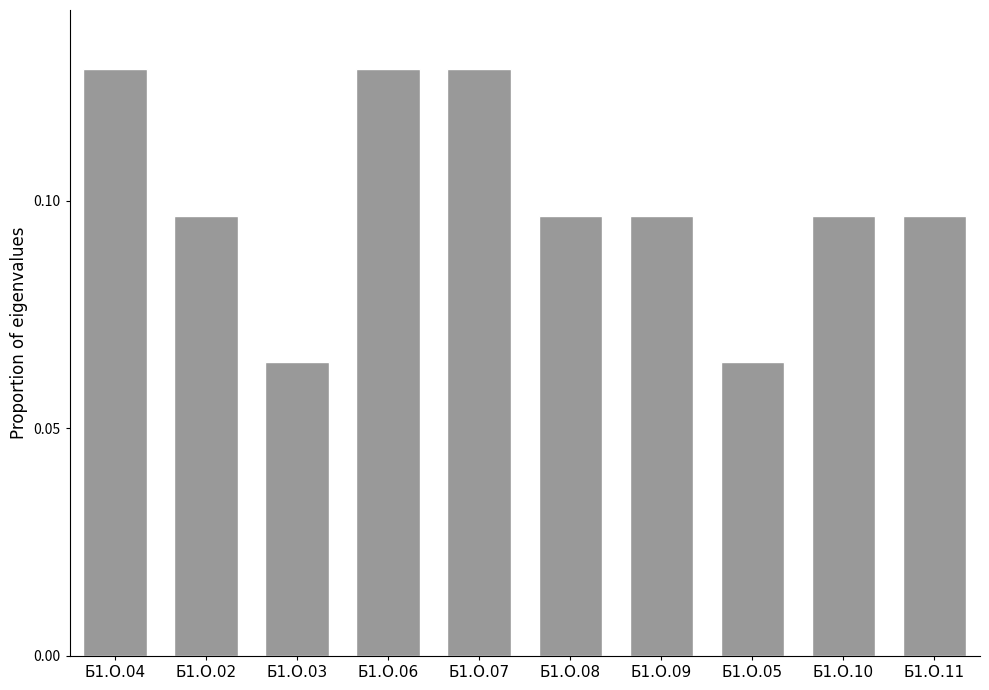

What is the label of the 5th bar from the right?

Б1.О.08